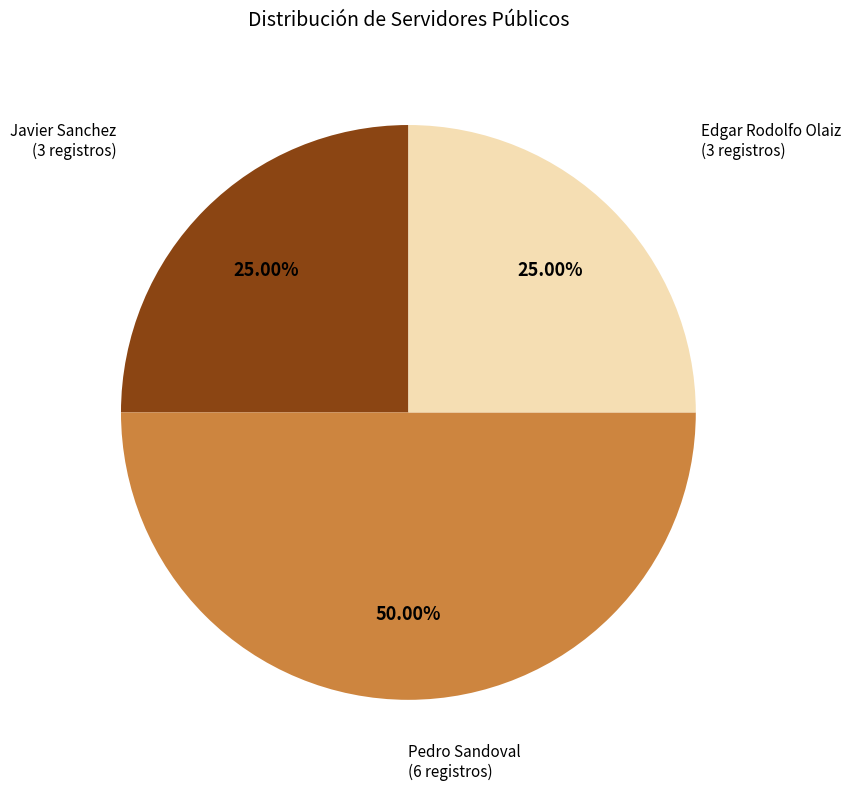

To the nearest percent, what is the average slice percentage?

33%